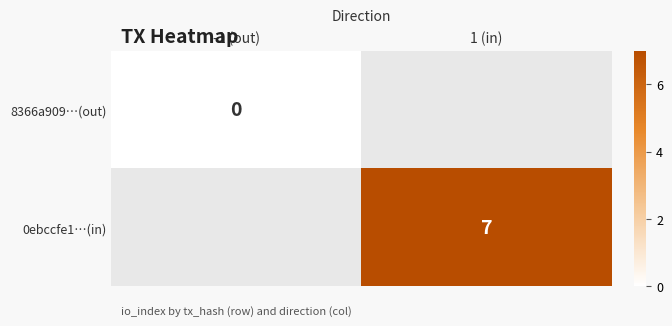

Rank the series by their average value, from lowest to highest.

8366a909…(out), 0ebccfe1…(in)